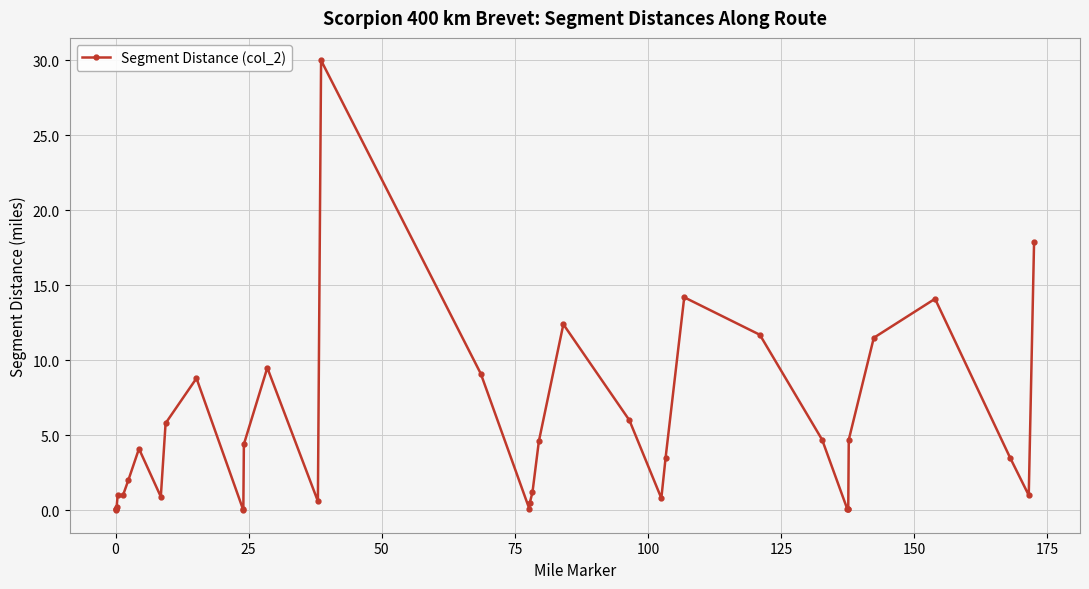

Reading left to right, transcribe all the data shown in this chart.

0.0	0.1	0.1	0.2	1.0	1.0	2.0	4.1	0.9	5.8	8.8	0.0	0.1	4.4	9.5	0.6	30.0	9.1	0.1	0.5	1.2	4.6	12.4	6.0	0.8	3.5	14.2	11.7	4.7	0.1	0.1	0.1	4.7	11.5	14.1	3.5	1.0	17.9